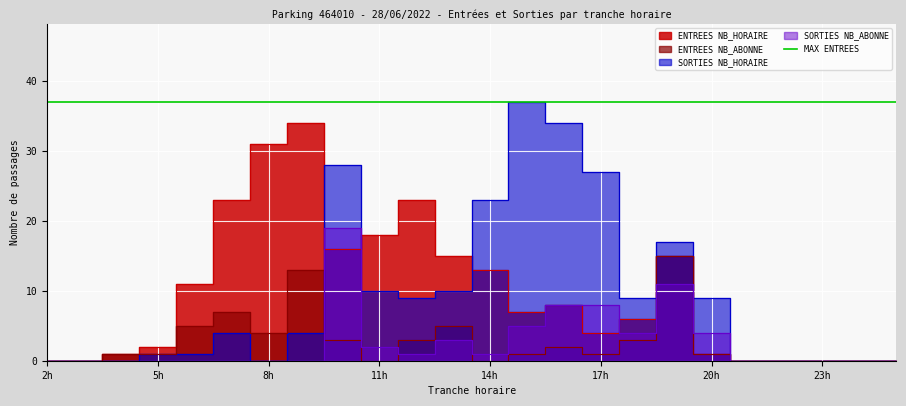

What is the approximate value of ENTREES NB_ABONNE at 19, to the nearest 10?

20